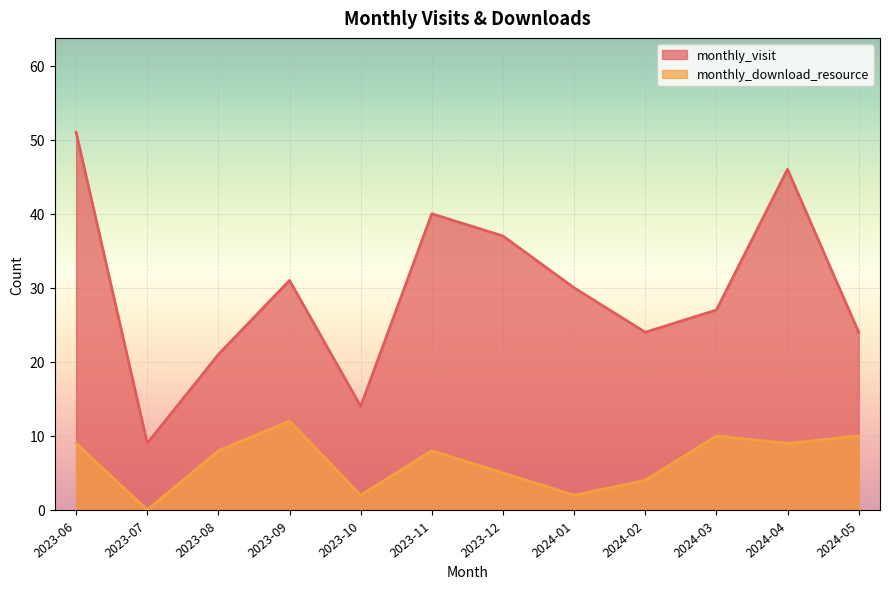

Rank the categories by monthly_visit value from lowest to highest.

2023-07, 2023-10, 2023-08, 2024-02, 2024-05, 2024-03, 2024-01, 2023-09, 2023-12, 2023-11, 2024-04, 2023-06